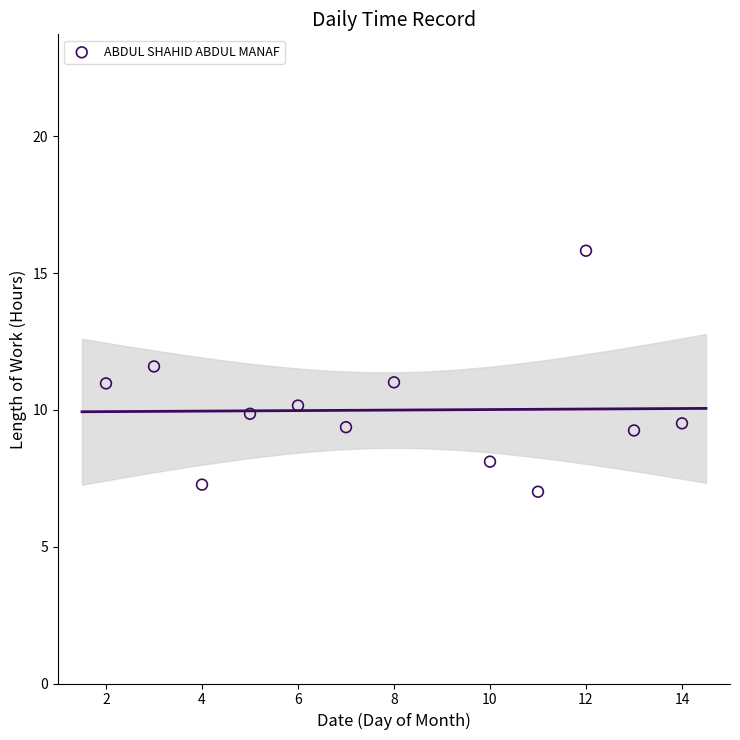

What is the range of Y values (max minus min)?

8.8